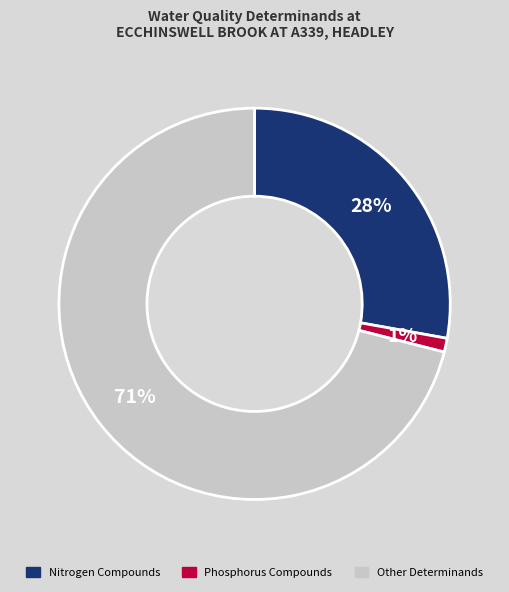

How many segments does this pie chart have?

3